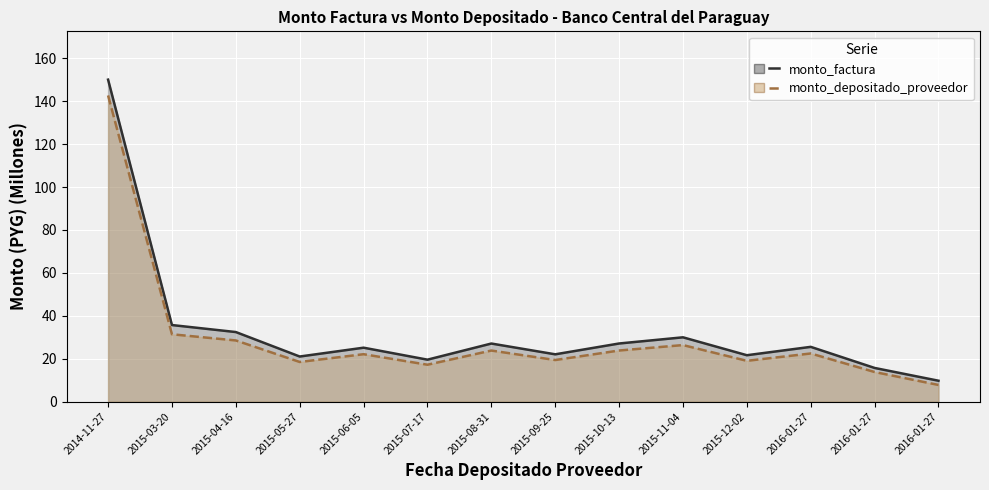

What is the label of the 6th point from the right?

2015-10-13